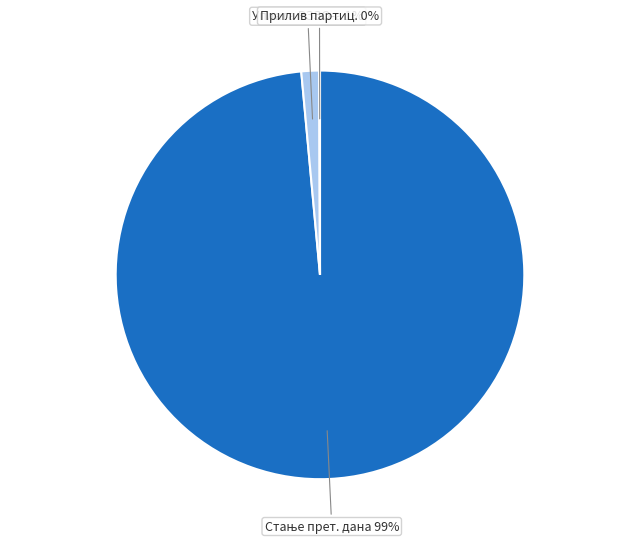

To the nearest percent, what is the average slice percentage?

33%